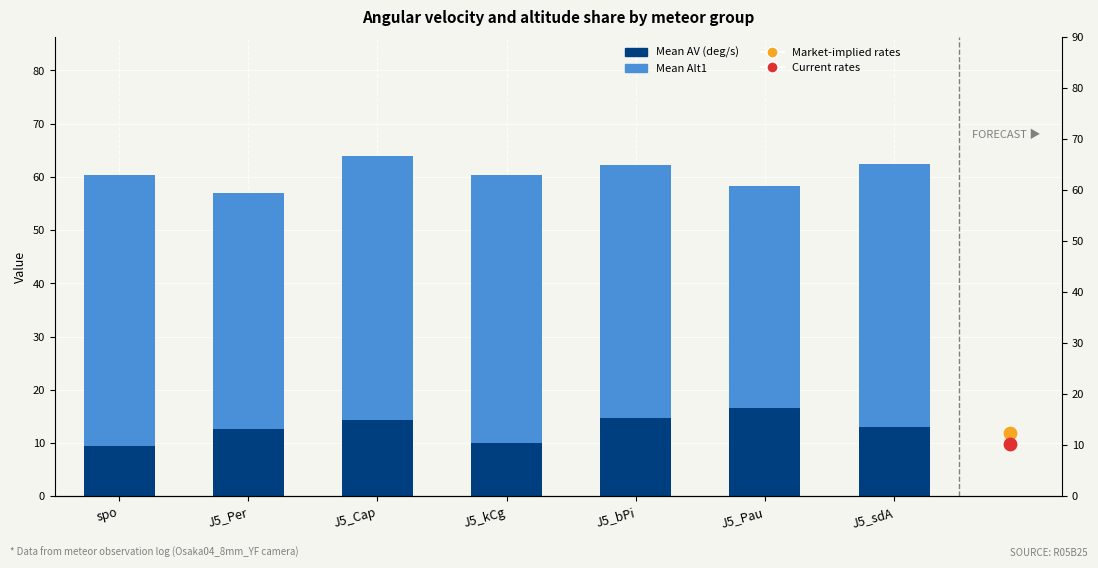

At which category is the sum across all series the highest?

J5_Cap